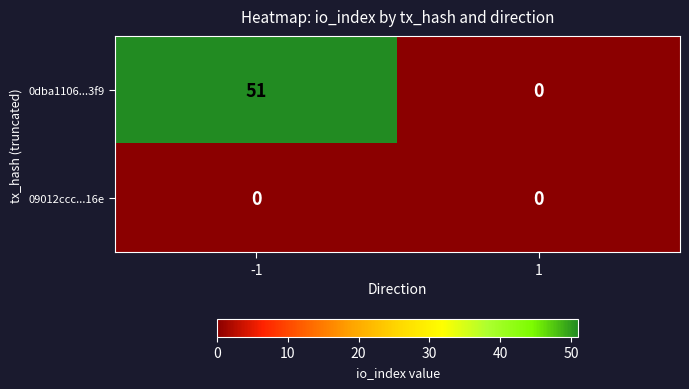

What is the greatest value displayed?

51